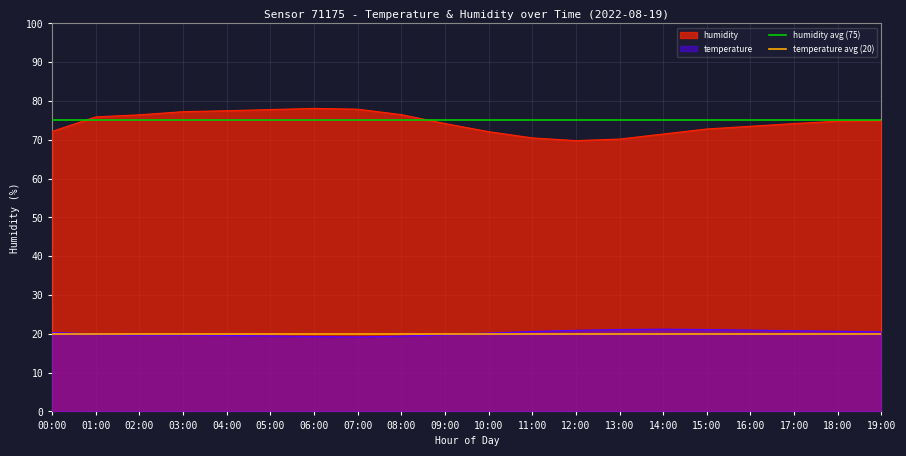

Is it true that temperature equals 5.2 at 10:00?

False